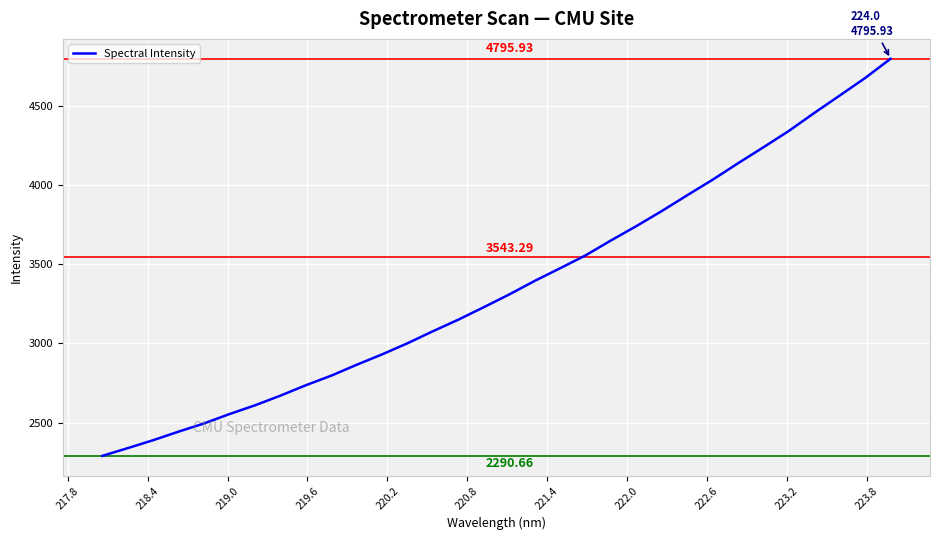

How many lines are shown in the chart?

1